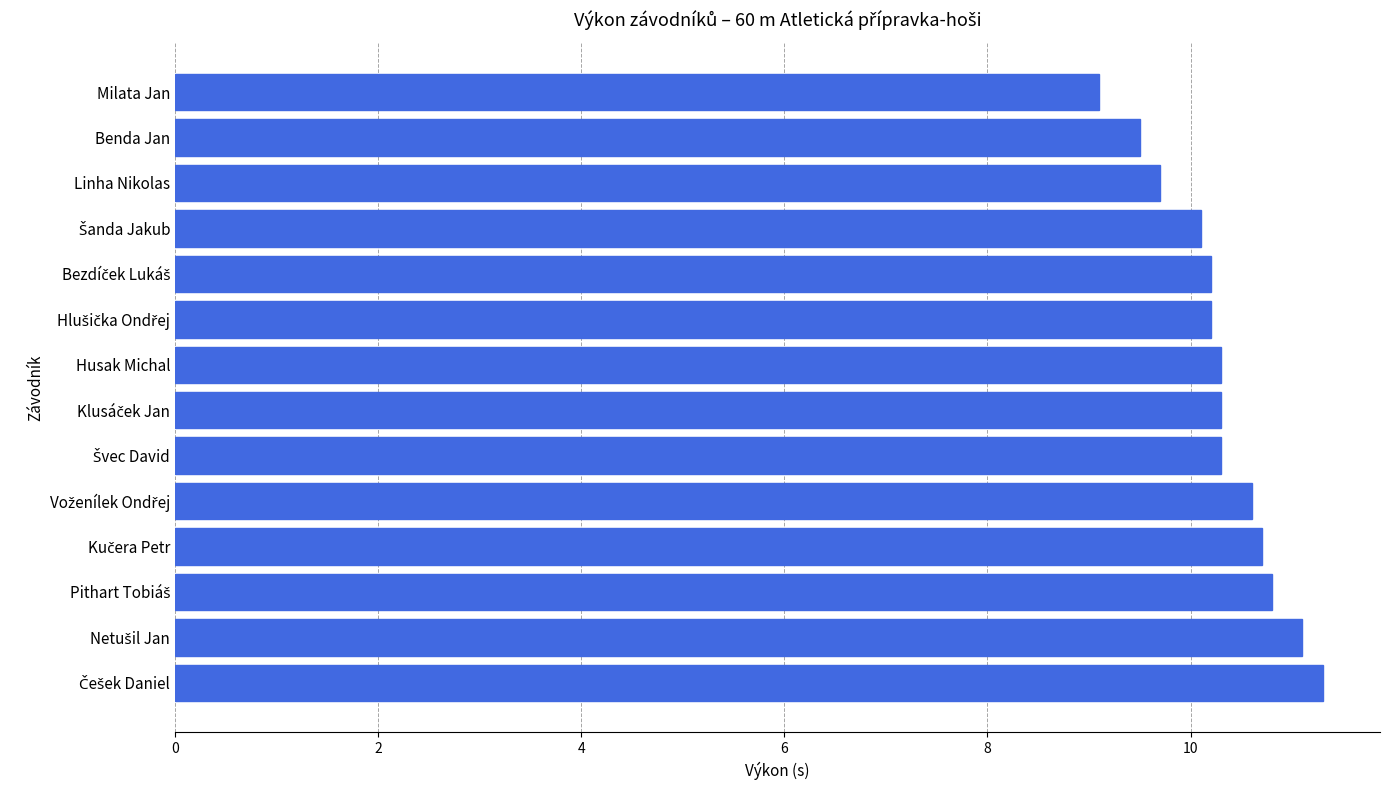

What is the average value?

10.3